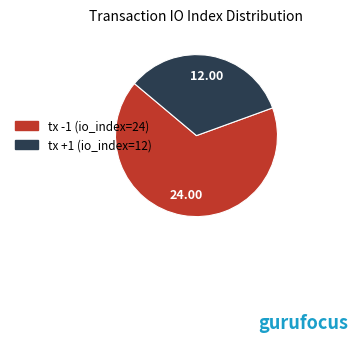

Combined, do tx +1 (io_index=12) and tx -1 (io_index=24) account for over 50%?

Yes